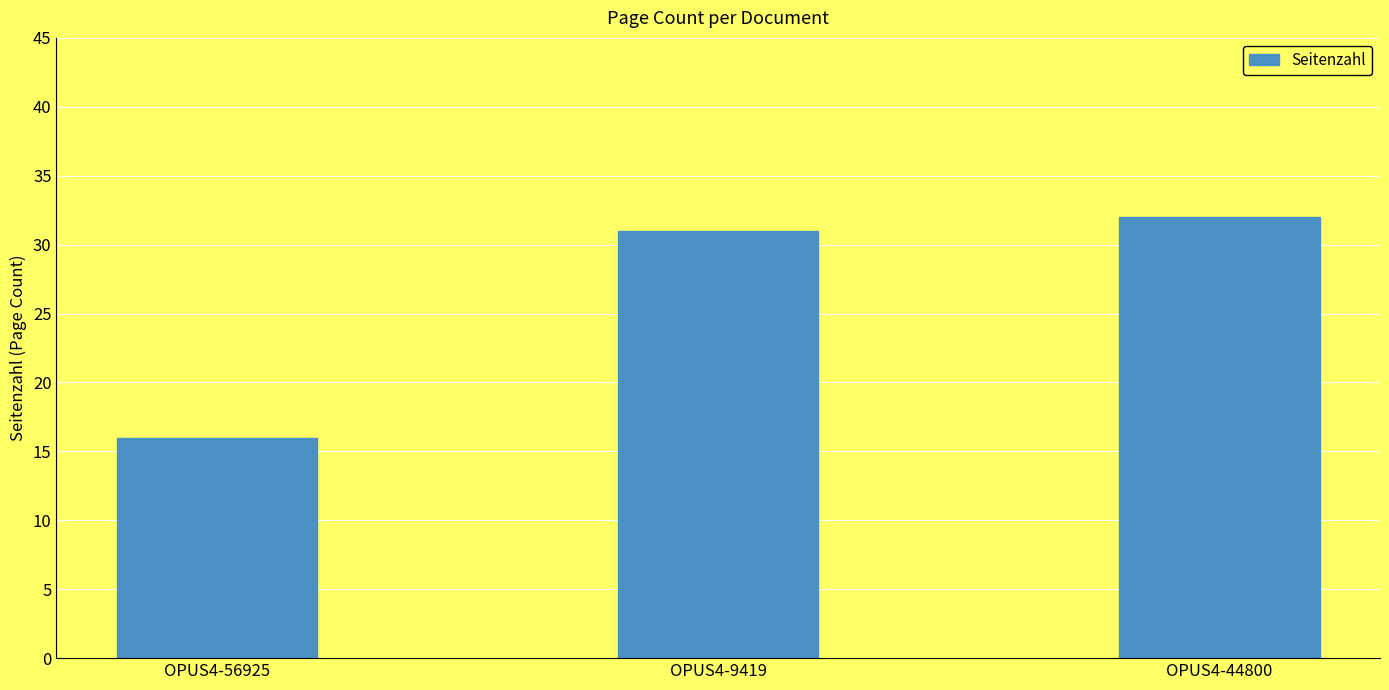

What is the difference between the maximum and minimum values?

16